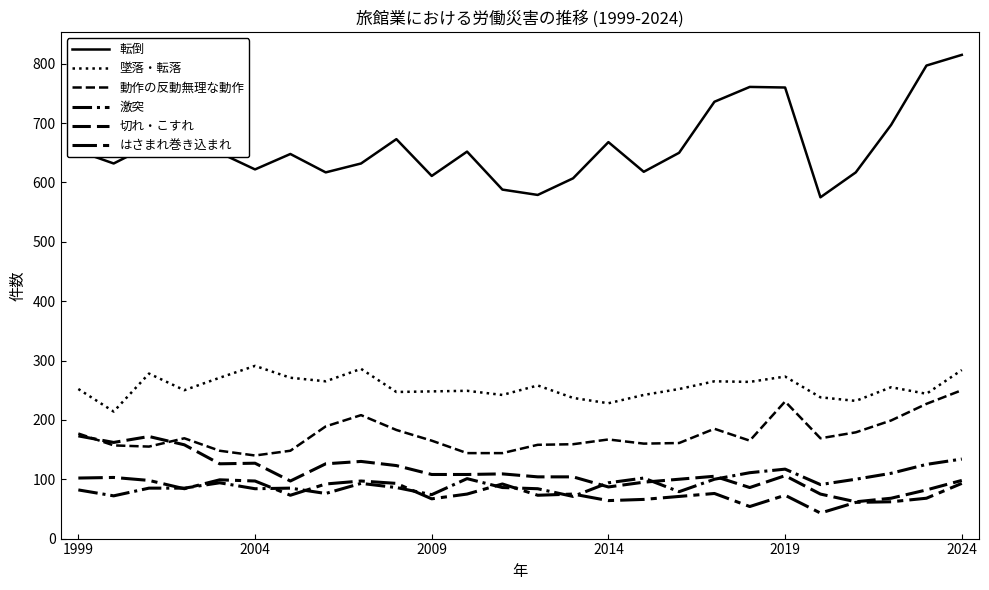

How many lines are shown in the chart?

6